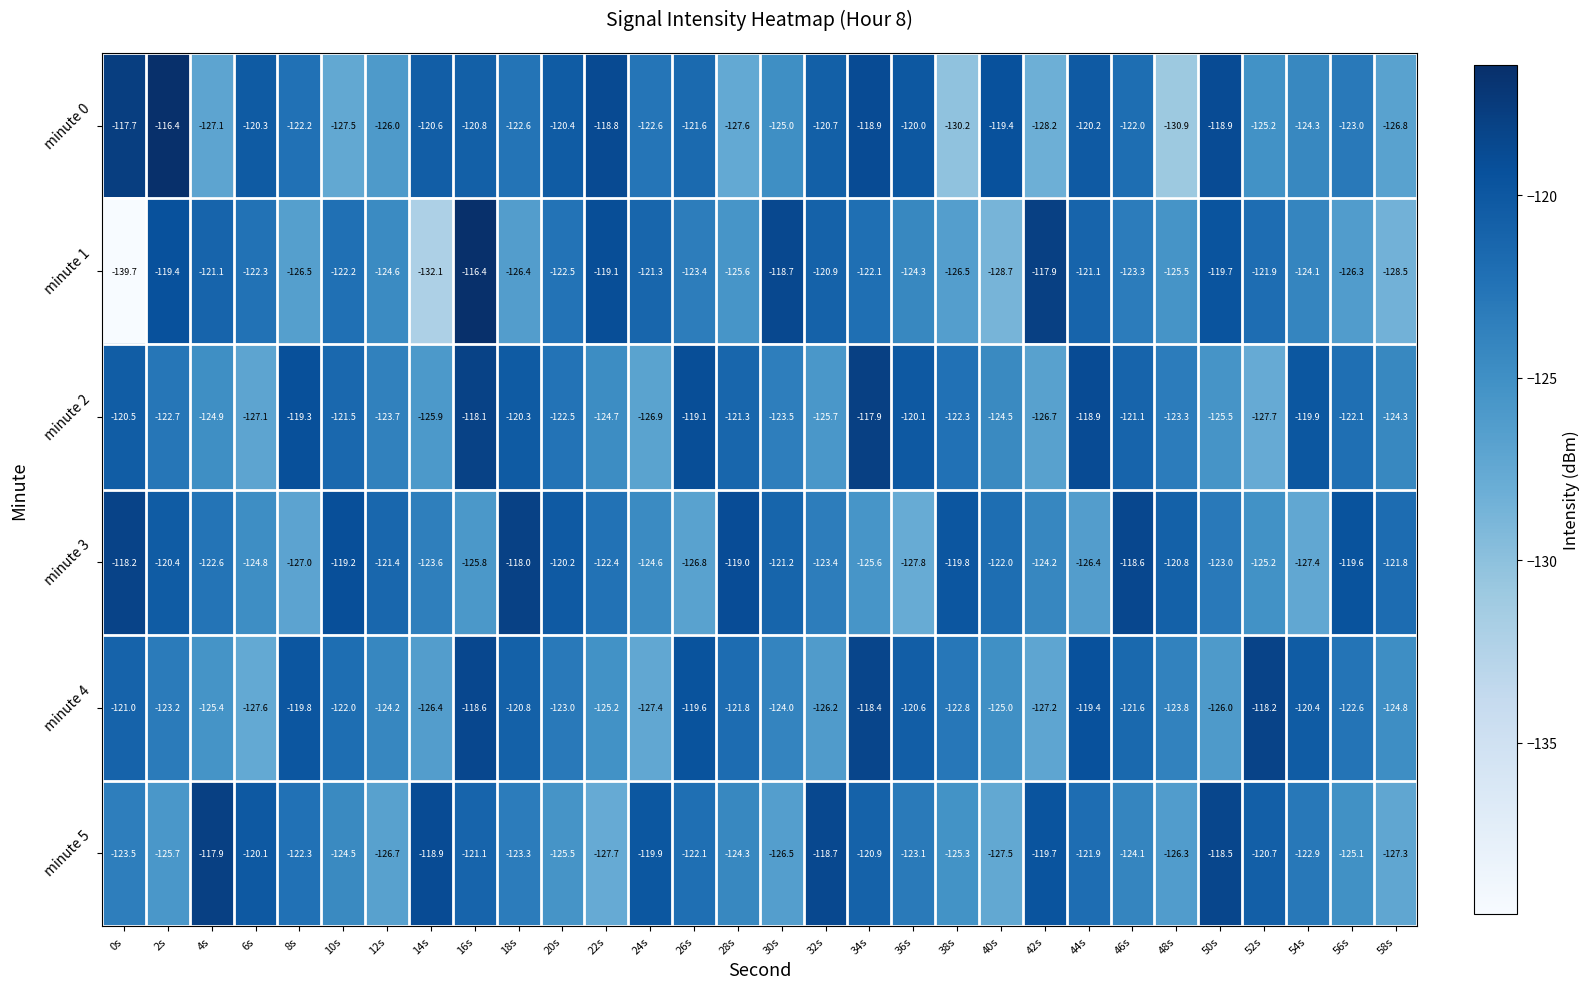

What is the minimum value for minute 1?

-139.7